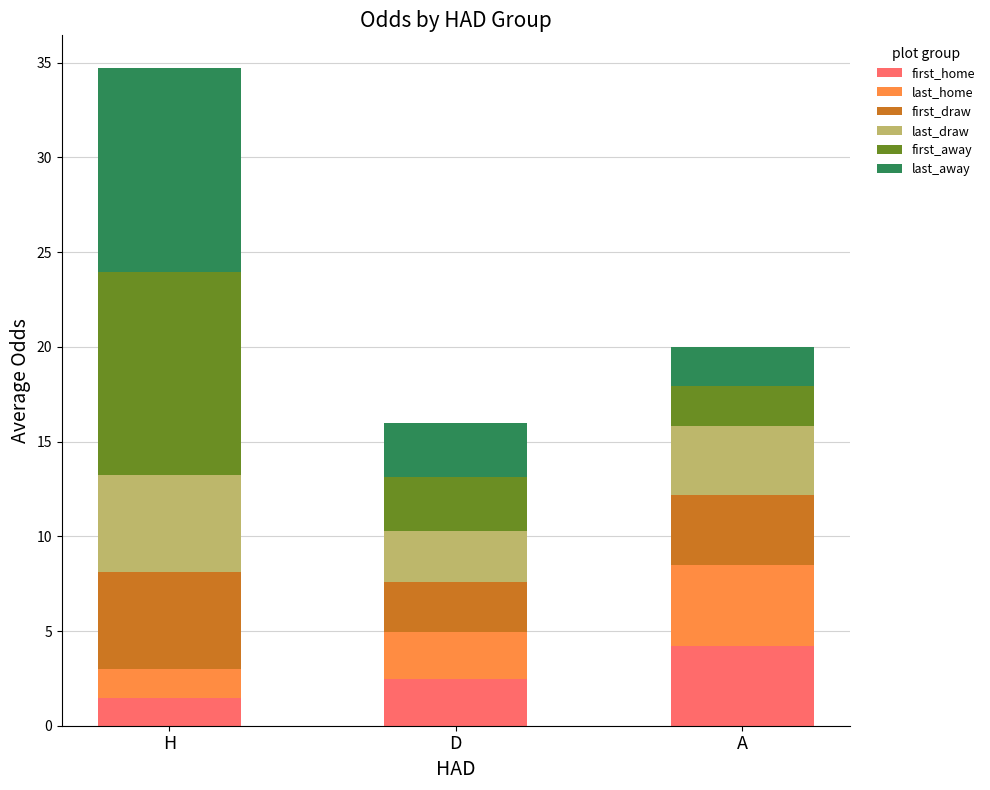

The value of first_home at A is 5.7. True or false?

False